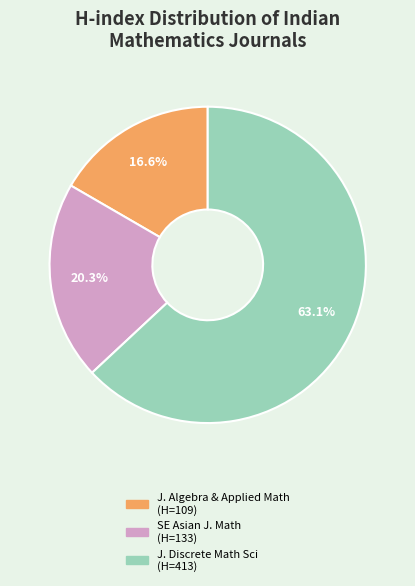

How many segments does this pie chart have?

3